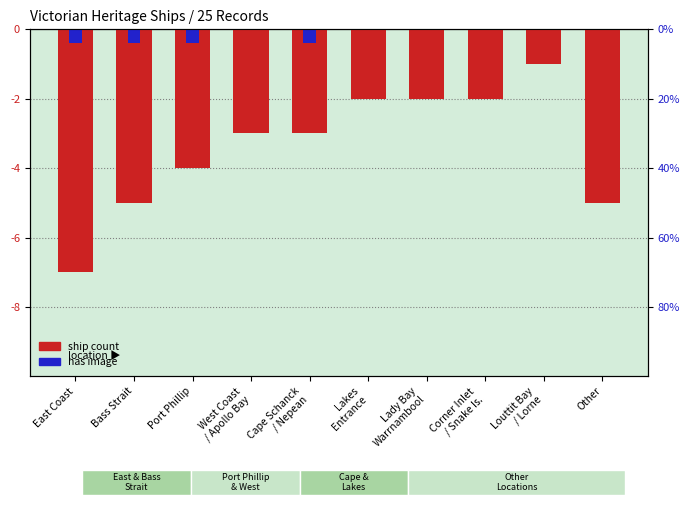

Count the number of categories in the chart.

10